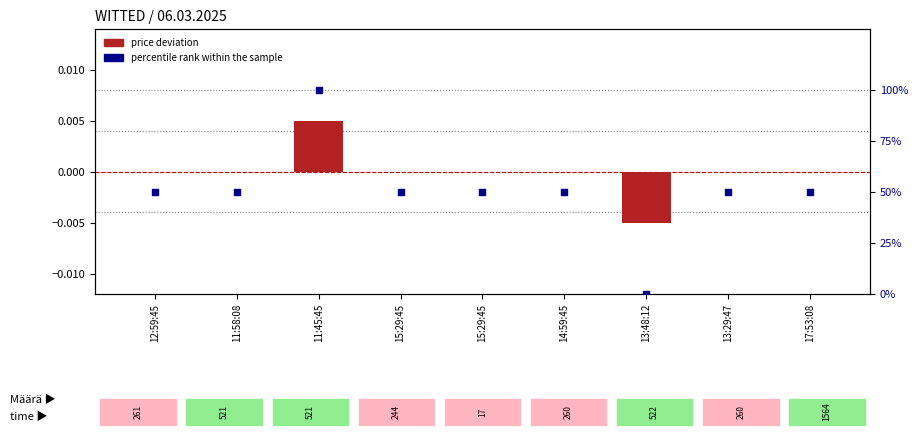

At how many categories does at least one series exceed 9?

8